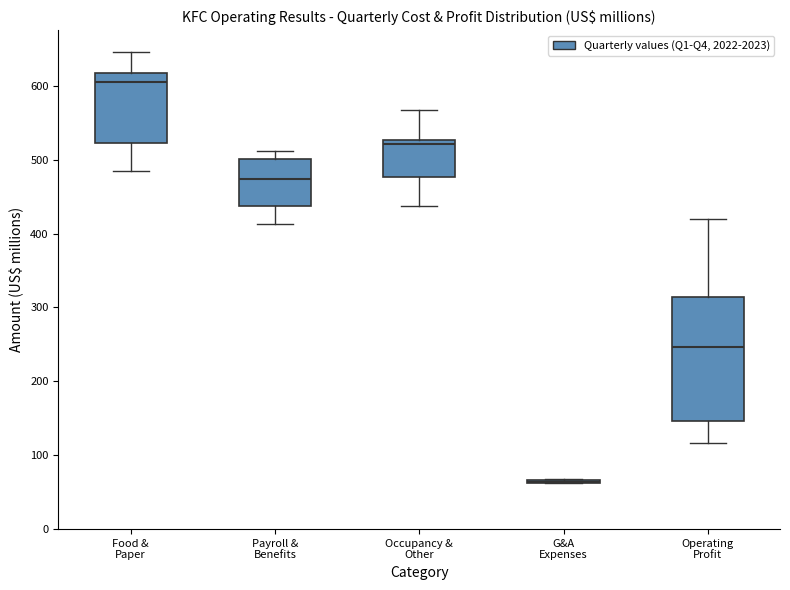

Reading left to right, read every box against the y-axis: the position of its median line, the range the box covers, and the ends of its whiskers. The values are not printed on the chart, so give them approximately, as read against the axis.

Food & Paper: median 600, box 520 to 620, whiskers 480 to 650
Payroll & Benefits: median 470, box 440 to 500, whiskers 410 to 510
Occupancy & Other: median 520, box 480 to 530, whiskers 440 to 570
G&A Expenses: box collapsed to a line at 60, whiskers 60 to 70
Operating Profit: median 250, box 150 to 310, whiskers 120 to 420